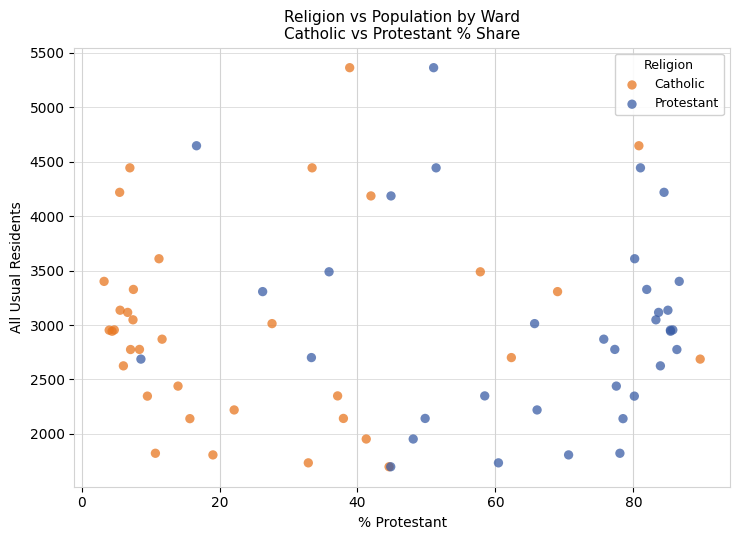

What are all the series names shown in the legend?

Catholic, Protestant